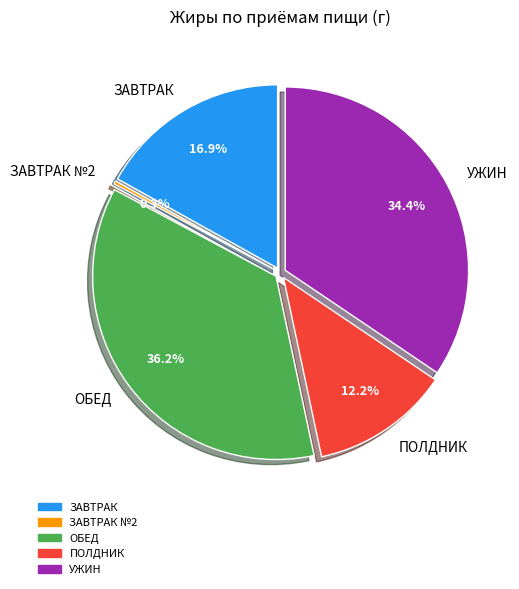

Count the number of slices in the pie.

5